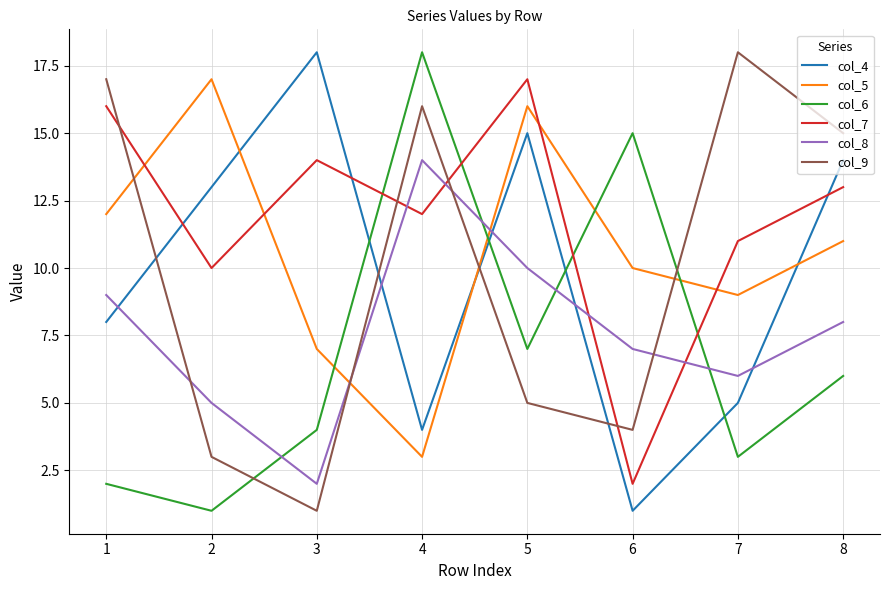

Rank the series at 3 from highest to lowest value.

col_4, col_7, col_5, col_6, col_8, col_9